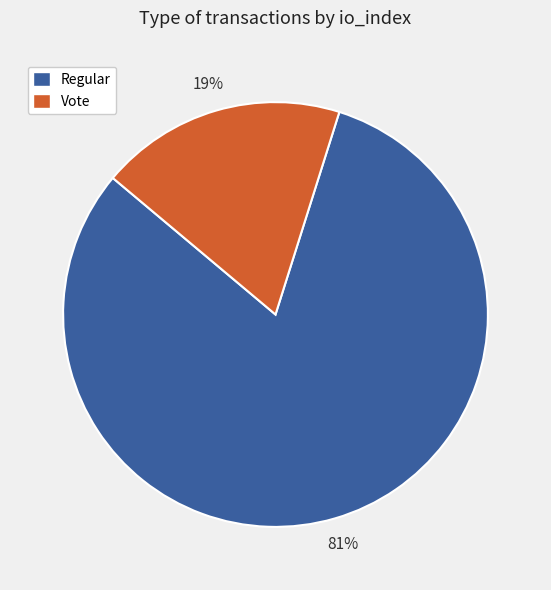

Combined, do Regular and Vote account for over 50%?

Yes